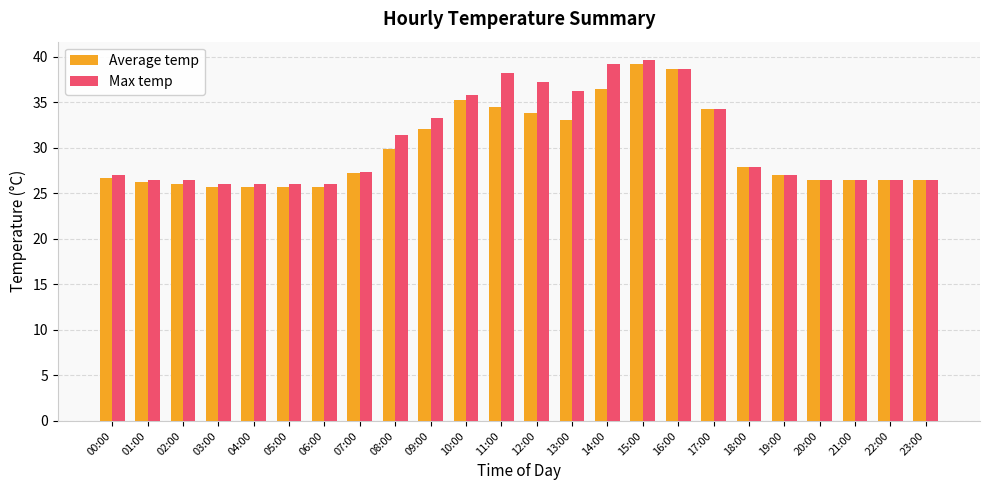

What is the approximate value of Max temp at 21:00?

26.5